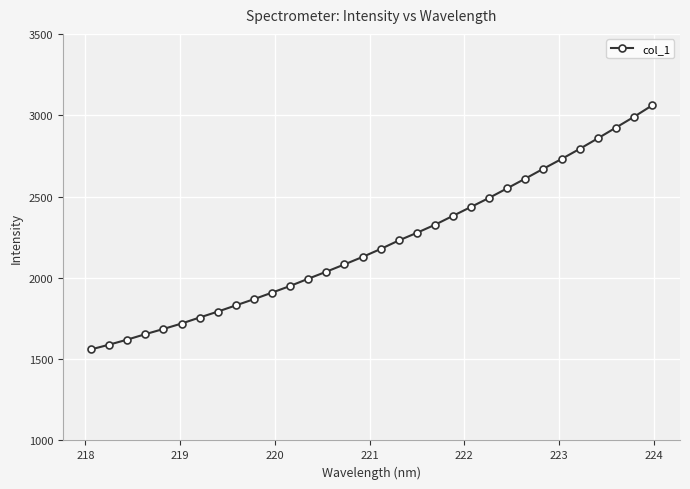

What is the difference between the maximum and minimum values?

1500.0